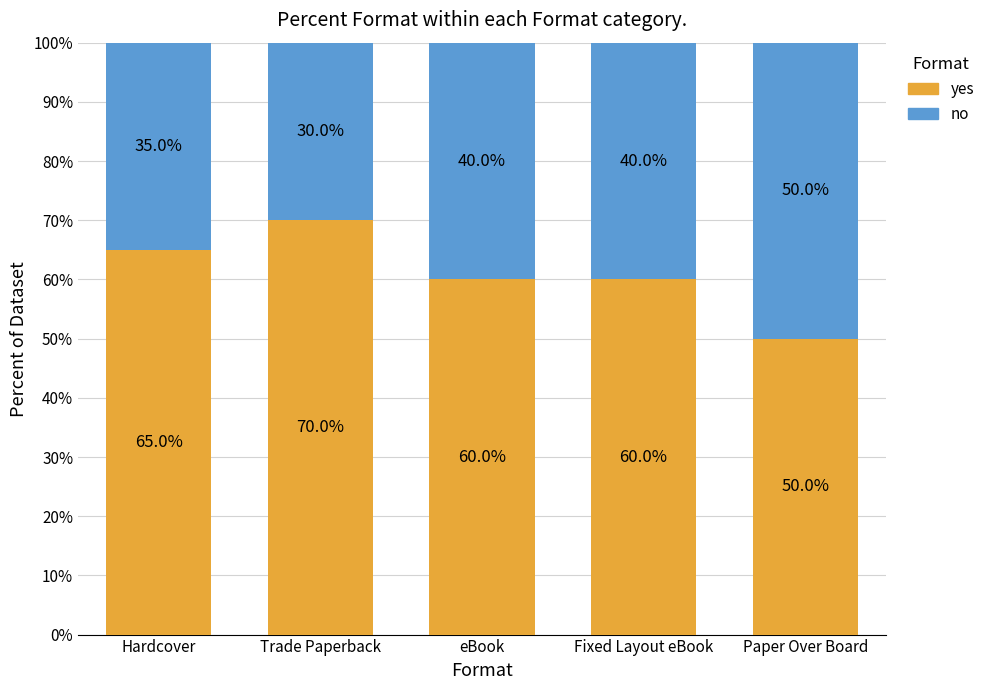

What is the total value across all series at Hardcover?

100